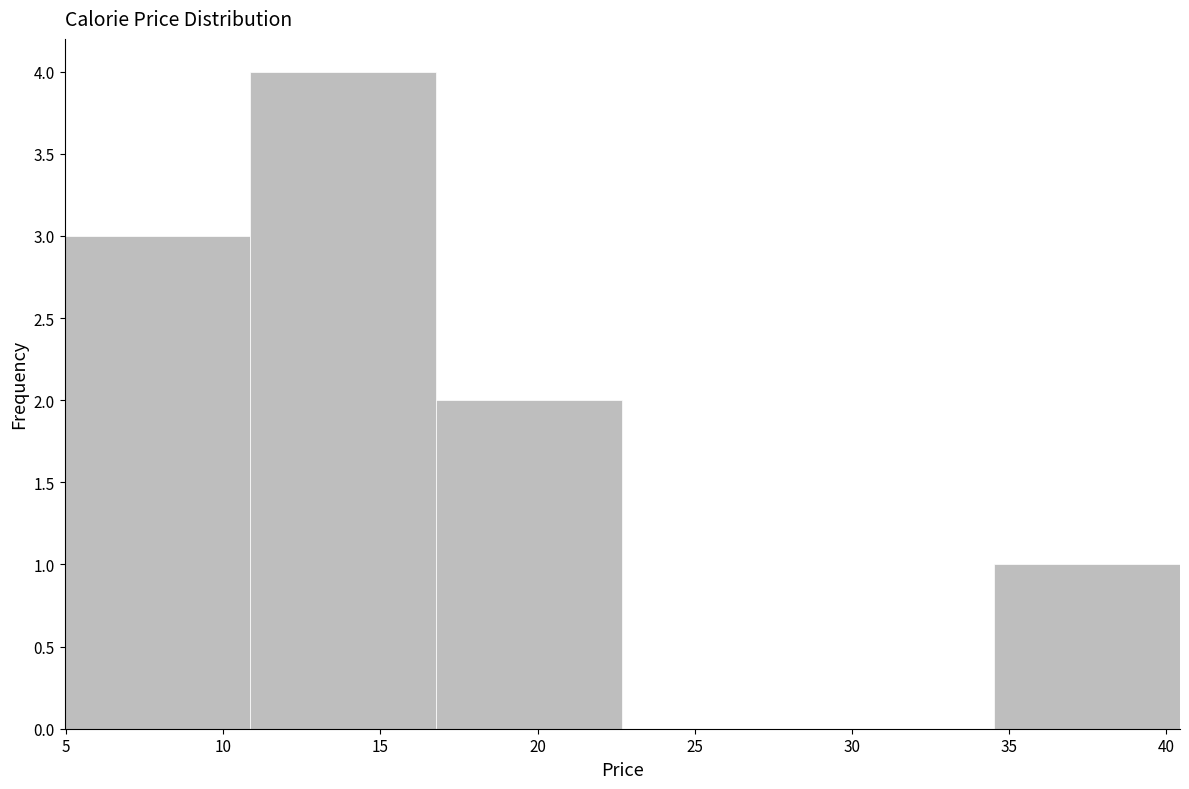

How tall is the bar that spans 11.0 to 17.0 on the x-axis? Neither the bar edges nor the heights are printed on the chart, so give them approximately, as read against the axes.

4